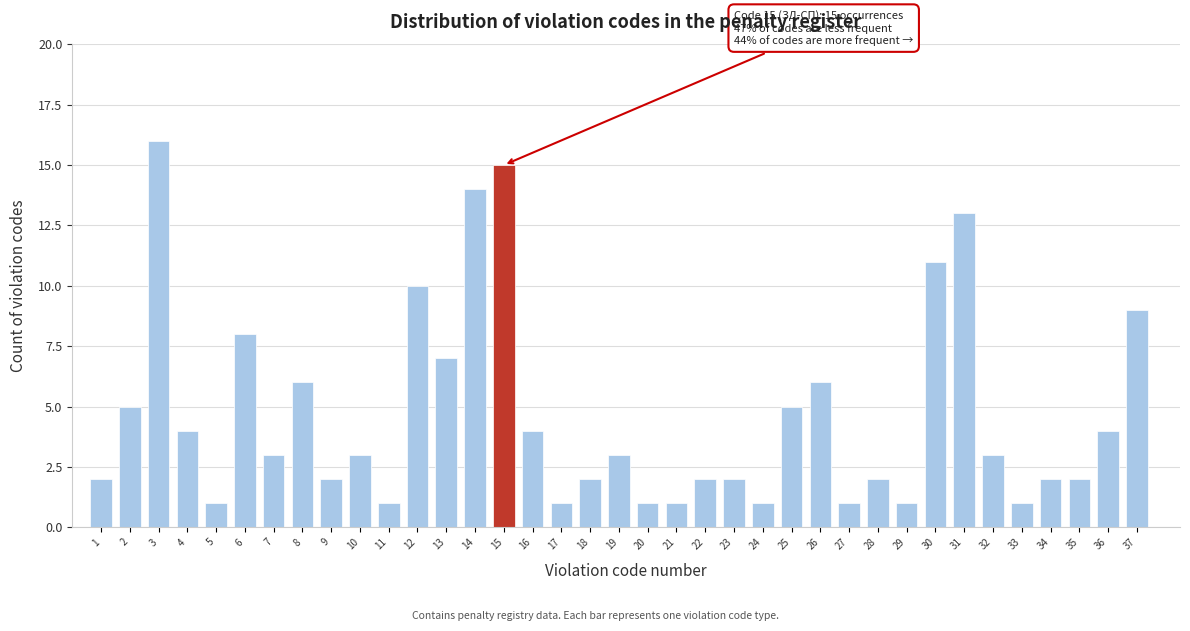

What is the sum of all values?

174